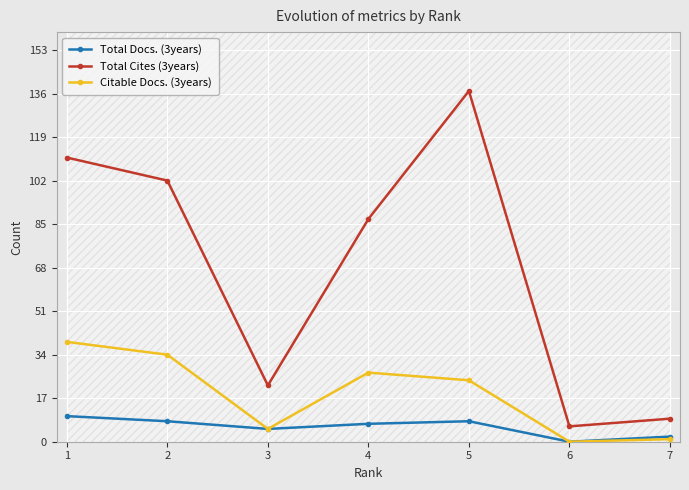

List the series in order of their overall mean, highest first.

Total Cites (3years), Citable Docs. (3years), Total Docs. (3years)